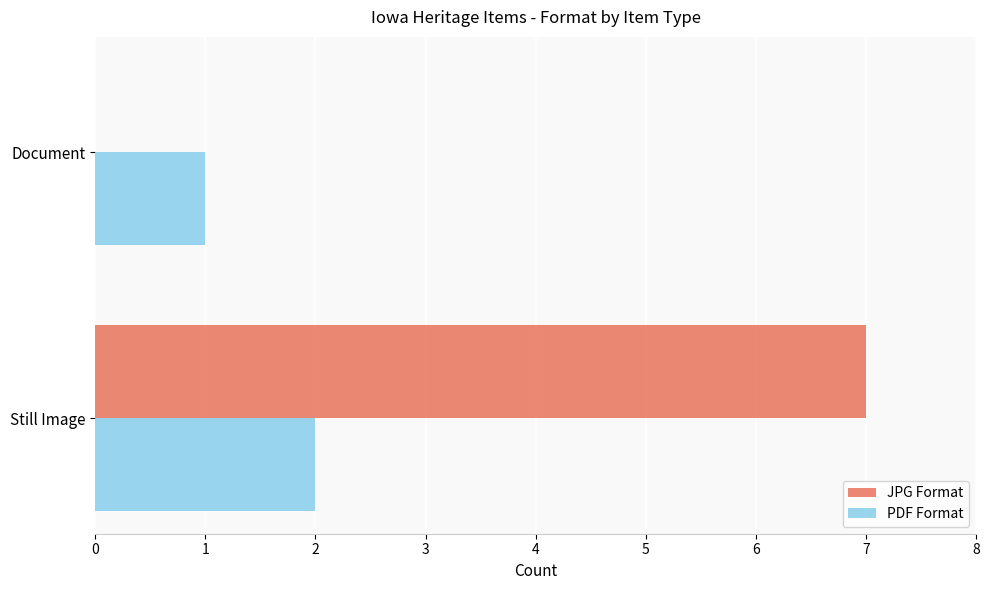

What is the total value across all series at Still Image?

9